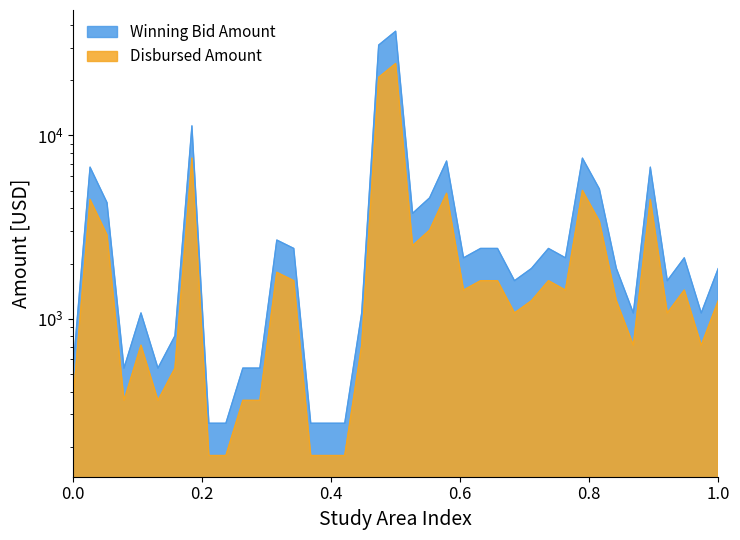

How many lines are shown in the chart?

2